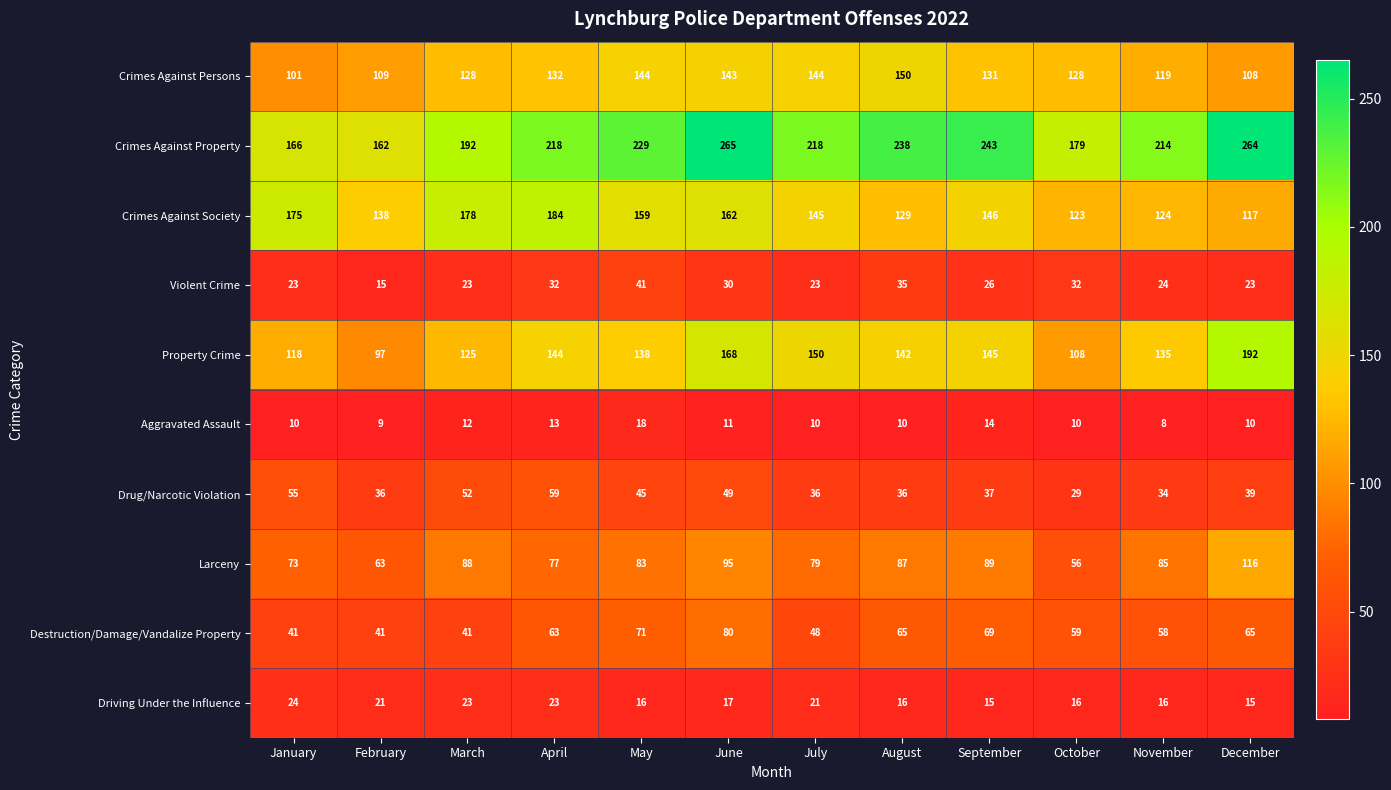

Is it true that Violent Crime equals 9 at April?

False